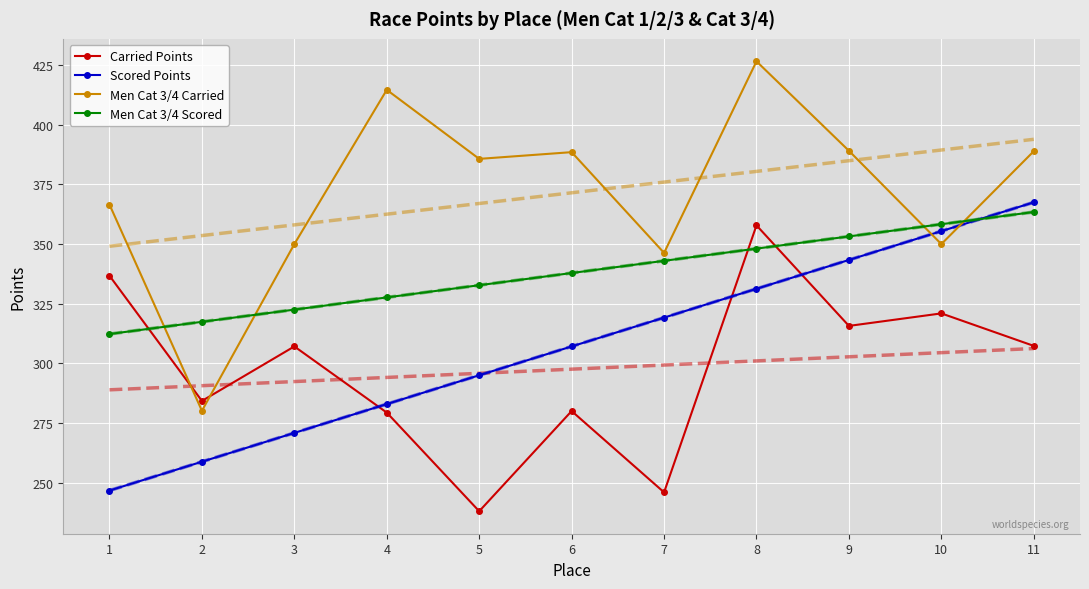

Which series has the largest total across all categories?

Men Cat 3/4 Carried